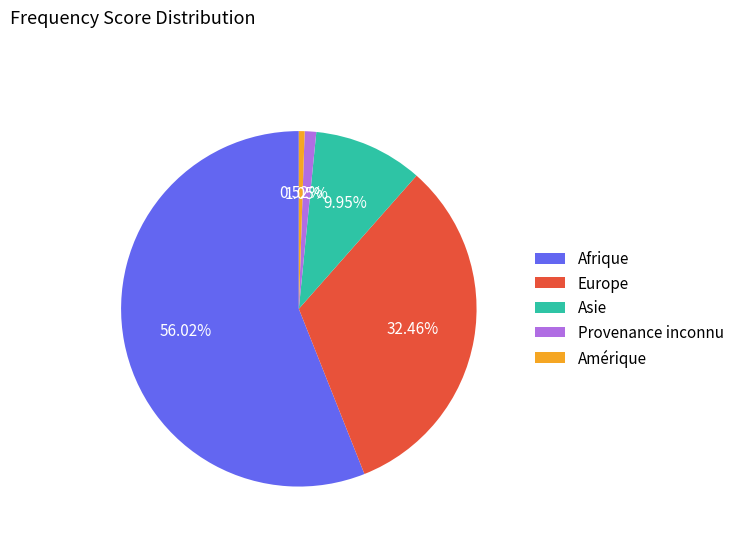

To the nearest percent, what is the difference between the Afrique and Provenance inconnu slice percentages?

55%